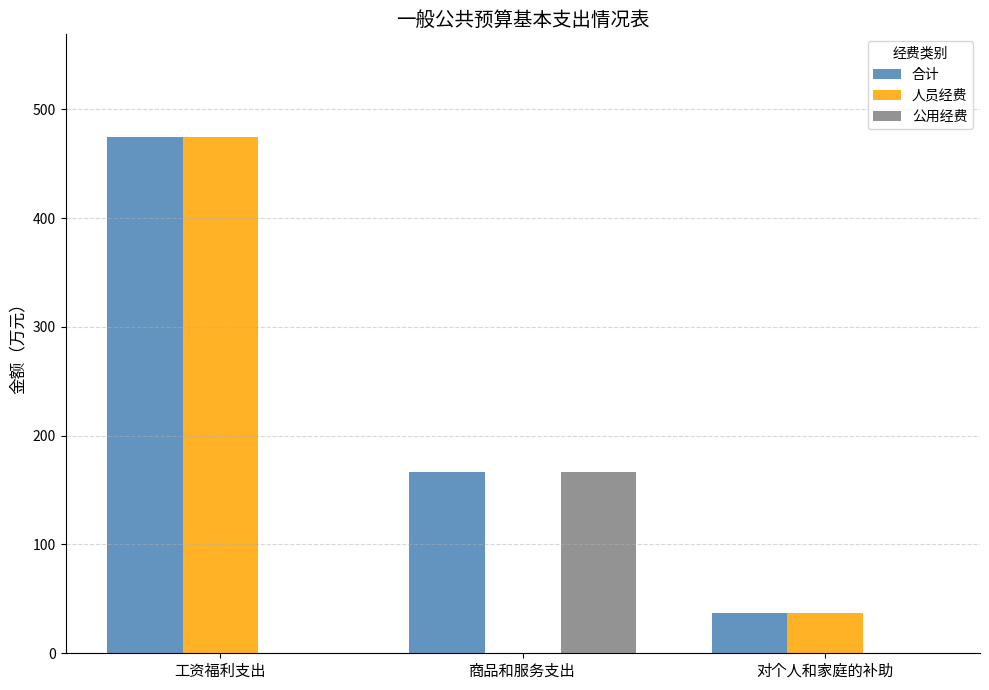

What is the sum of the 合计 values at 商品和服务支出 and 工资福利支出?

641.1